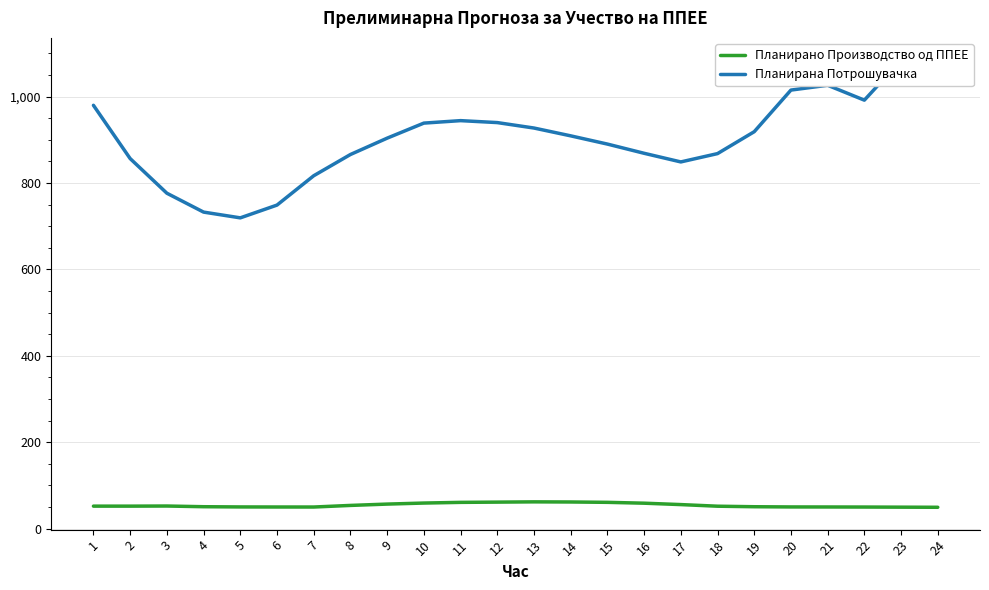

Which category has the lowest value in the Планирано Производство од ППЕЕ series?

24